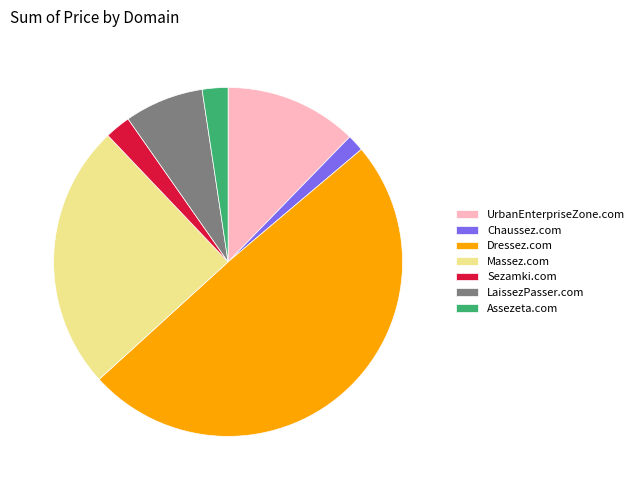

The Dressez.com slice represents 49% of the pie. True or false?

True